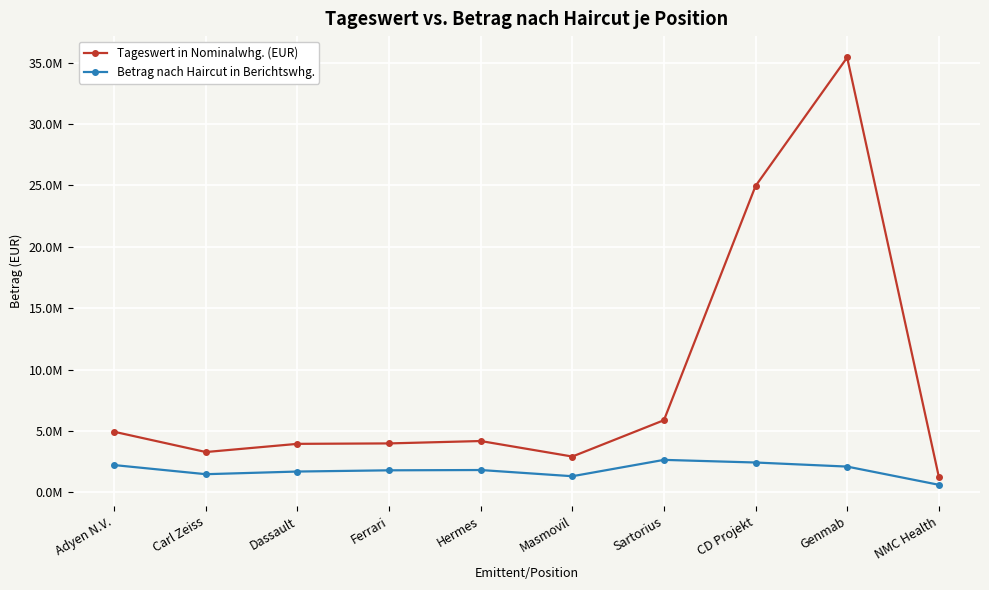

At how many categories does at least one series exceed 30711748?

1